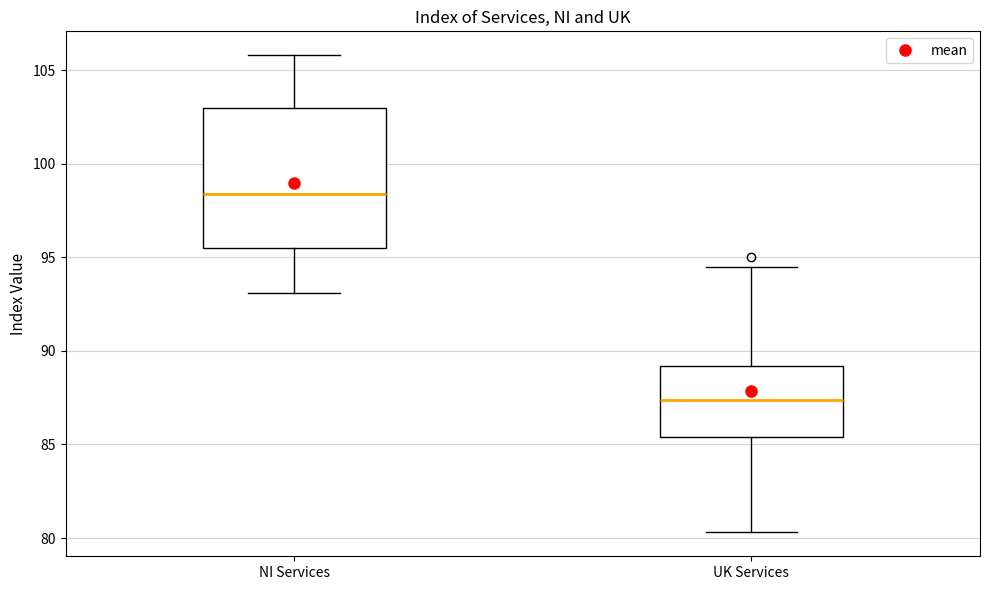

Where does the lower whisker of the box for UK Services end on the y-axis? The values are not printed on the chart, so give them approximately, as read against the axis.

80.5